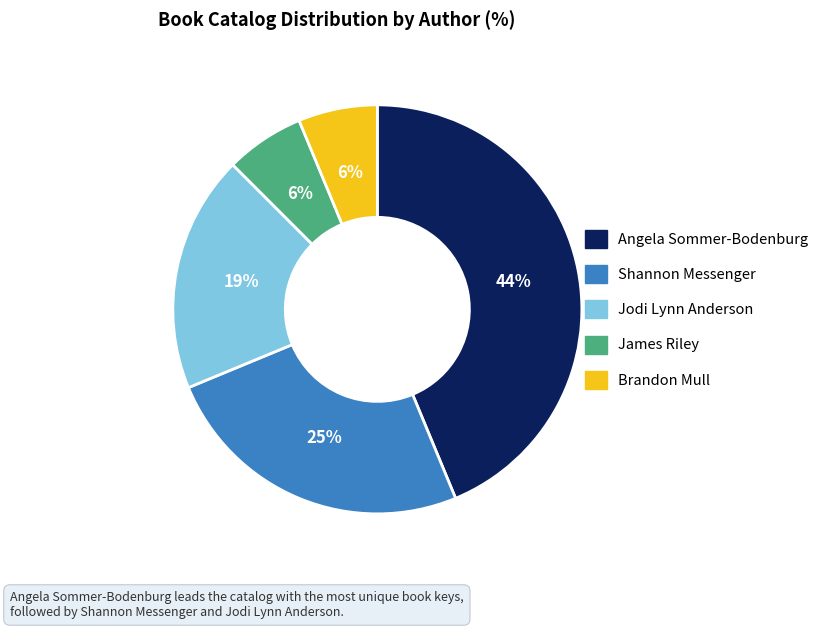

To the nearest percent, what is the average slice percentage?

20%